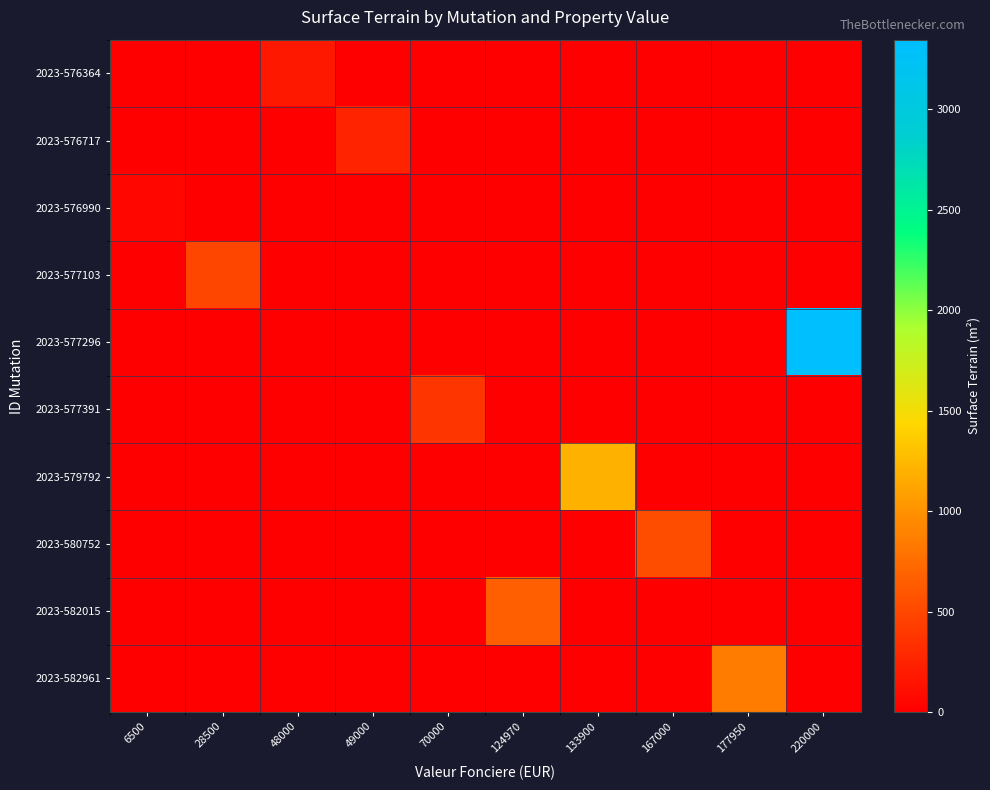

At 6500, list the series in order from smallest to largest.

2023-576364, 2023-576717, 2023-577103, 2023-577296, 2023-577391, 2023-579792, 2023-580752, 2023-582015, 2023-582961, 2023-576990